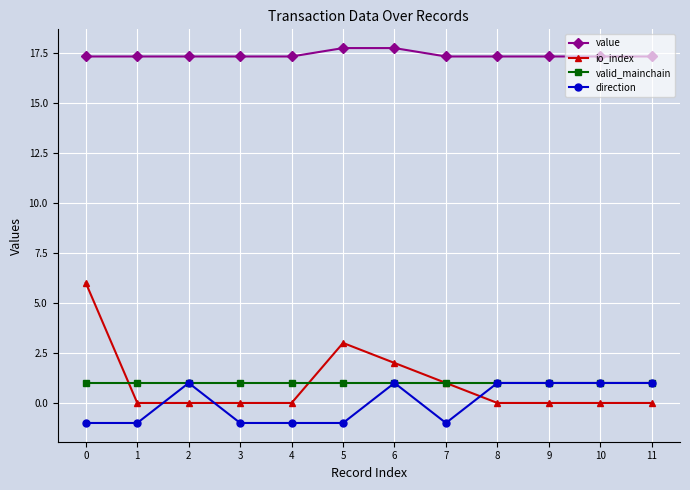

What is the maximum value for value?

17.7